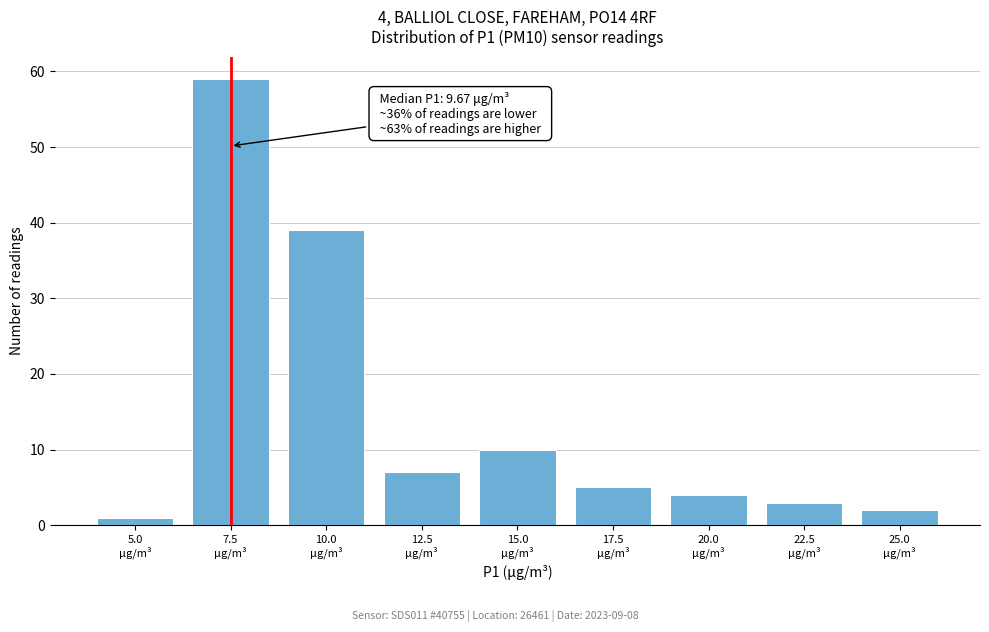

Reading left to right, list all the values displayed in this chart.

1	59	39	7	10	5	4	3	2